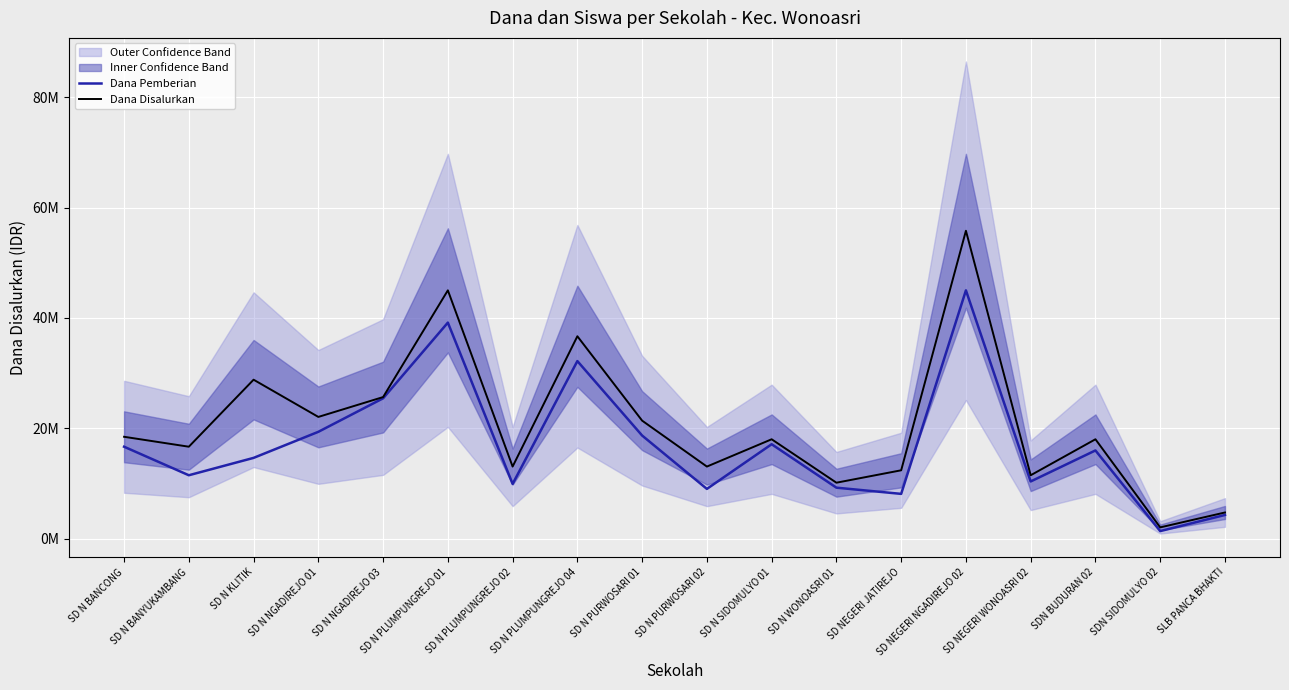

What value does the Dana Pemberian series have at SD N SIDOMULYO 01?

17100000